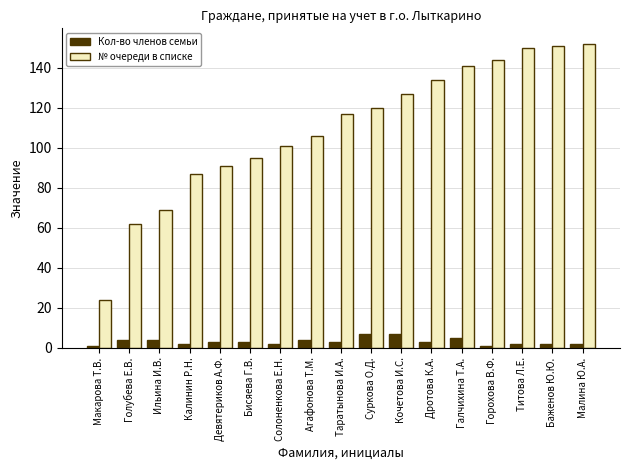

True or false: № очереди в списке has a value of 120 at Суркова О.Д..

True